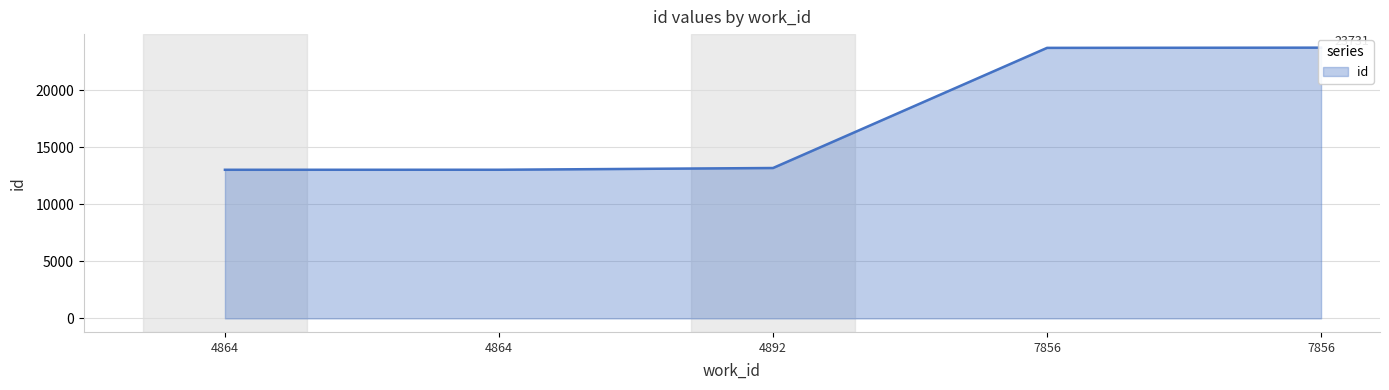

What is the change in value from 4864 to 4892?

+155